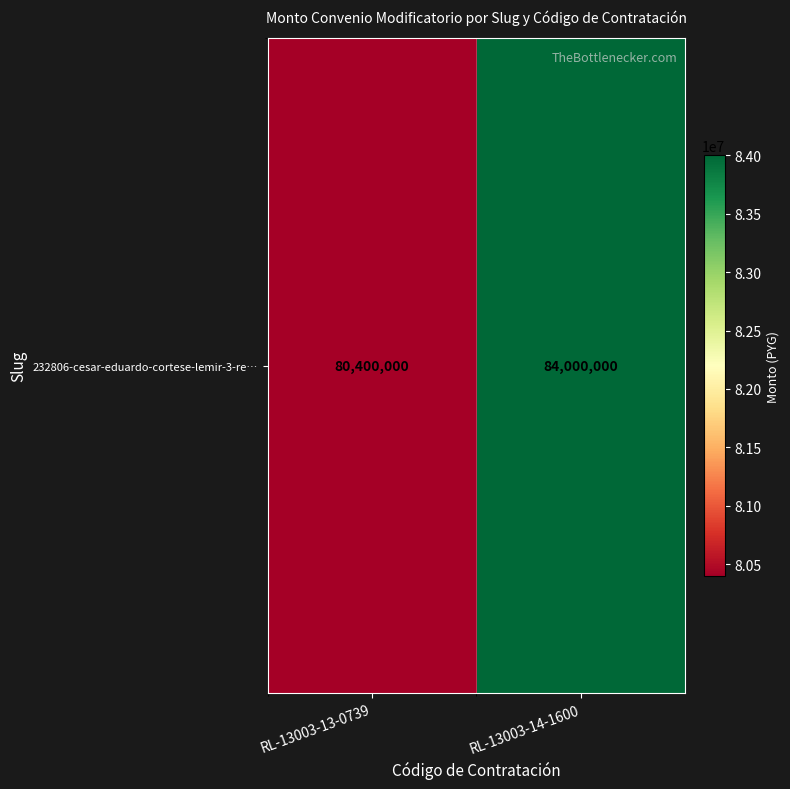

Reading left to right, what are all the values shown in this chart?

80400000	84000000